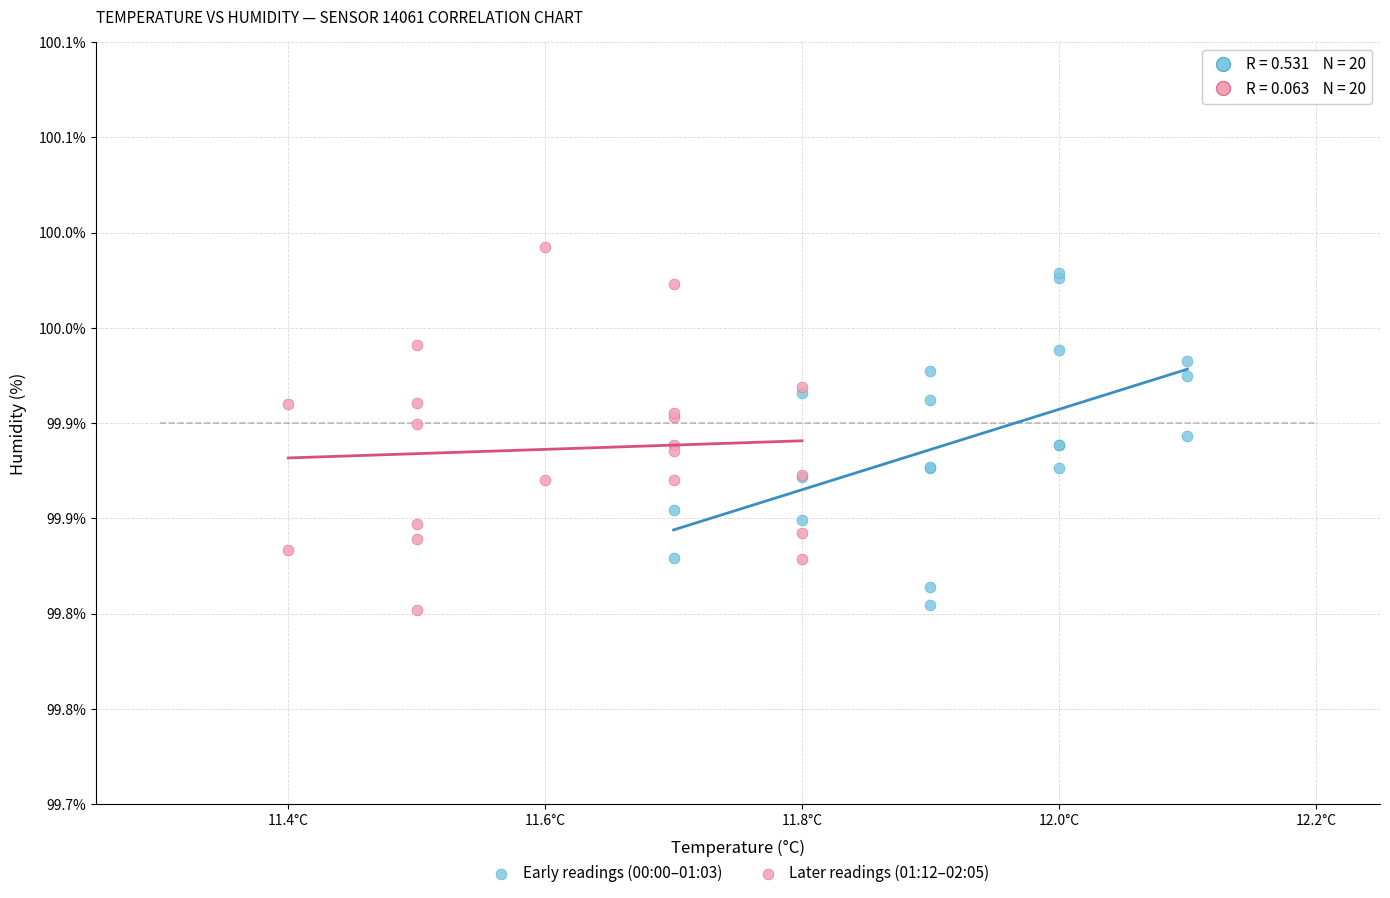

Which series has the largest Y range (max minus min)?

Later readings (01:12–02:05)